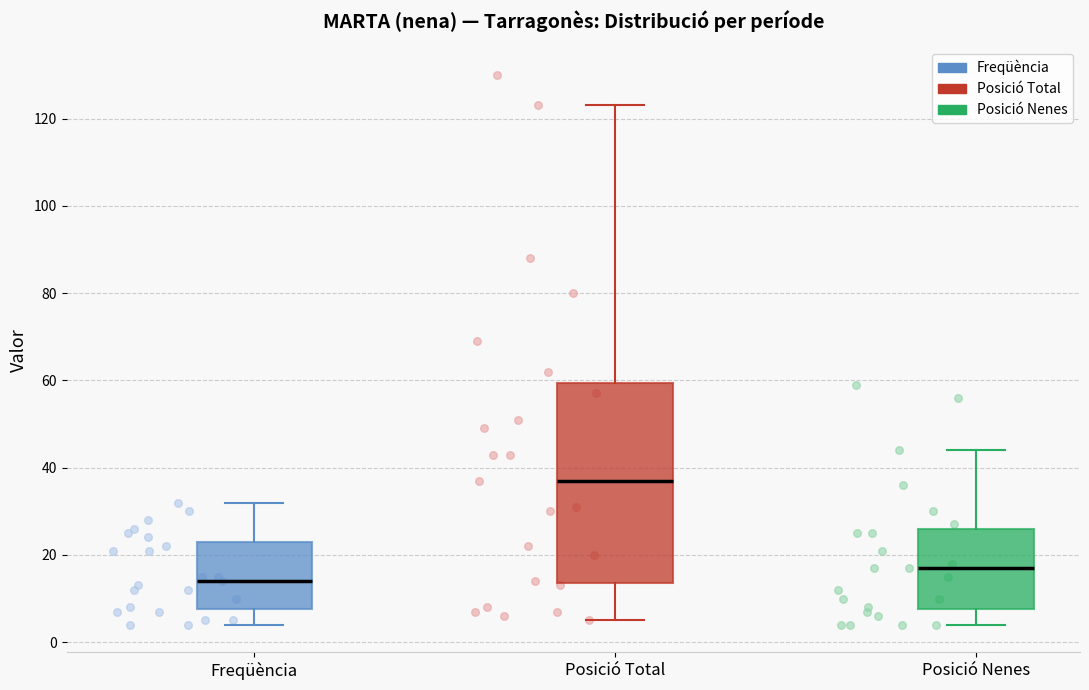

Reading left to right, read every box against the y-axis: the position of its median line, the range the box covers, and the ends of its whiskers. The values are not printed on the chart, so give them approximately, as read against the axis.

Freqüència: median 14, box 8 to 24, whiskers 4 to 32
Posició Total: median 38, box 14 to 60, whiskers 6 to 124
Posició Nenes: median 18, box 8 to 26, whiskers 4 to 44